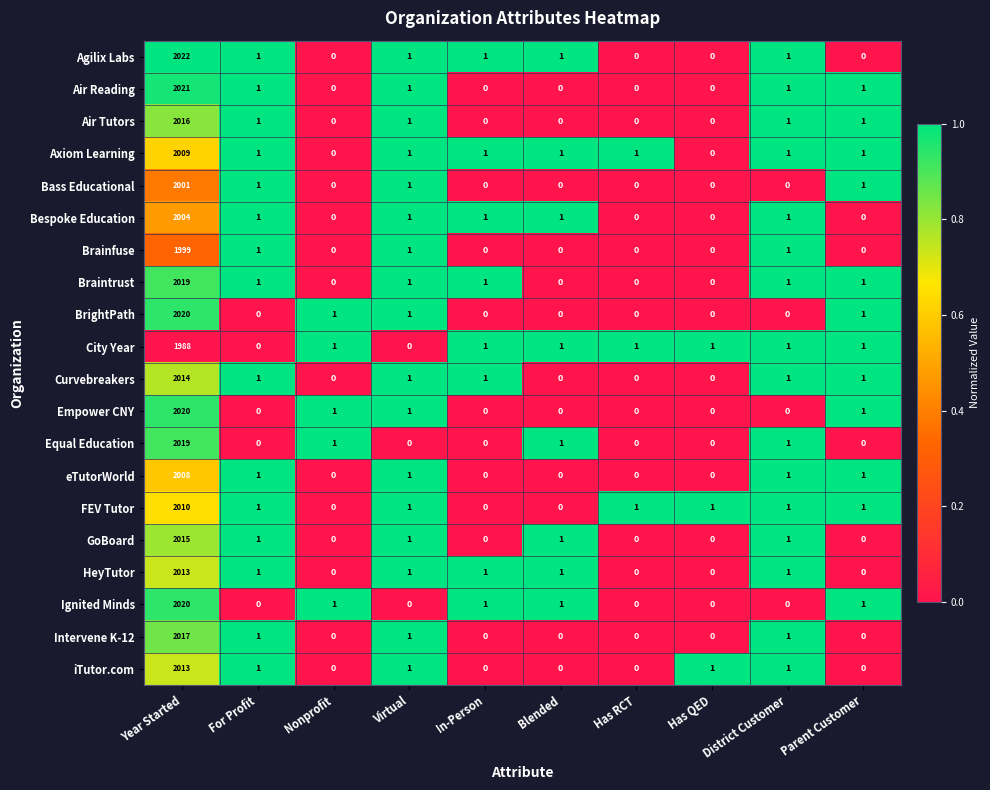

At which category is the sum across all series the highest?

Year Started